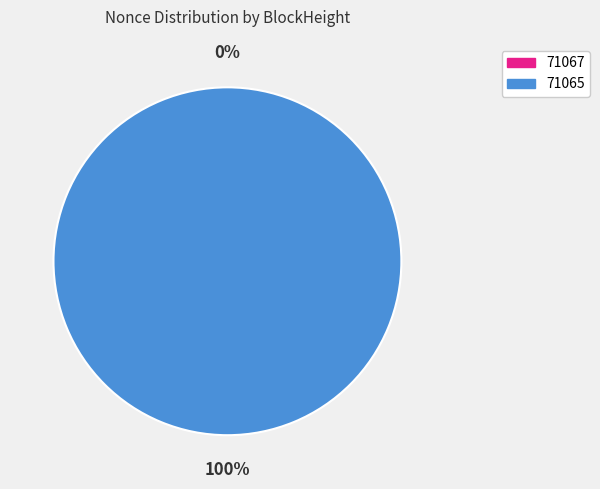

What is the change in value from 71067 to 71065?

+1342